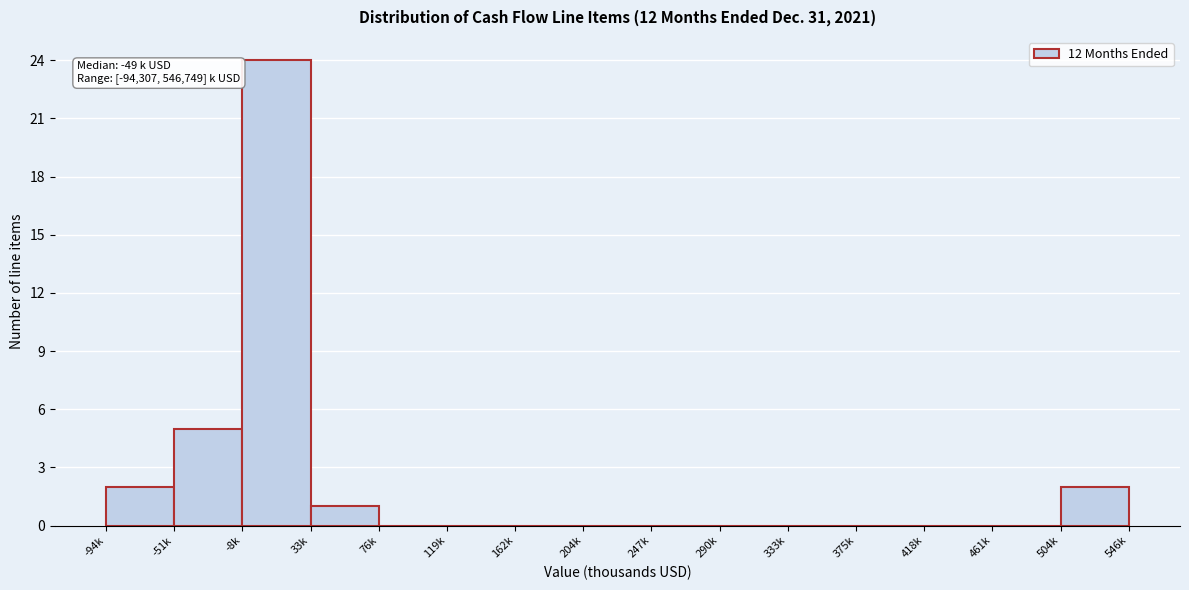

Reading right to left, what are all the values shown in this chart?

504k=2	461k=0	418k=0	375k=0	333k=0	290k=0	247k=0	204k=0	162k=0	119k=0	76k=0	33k=1	-8k=24	-51k=5	-94k=2